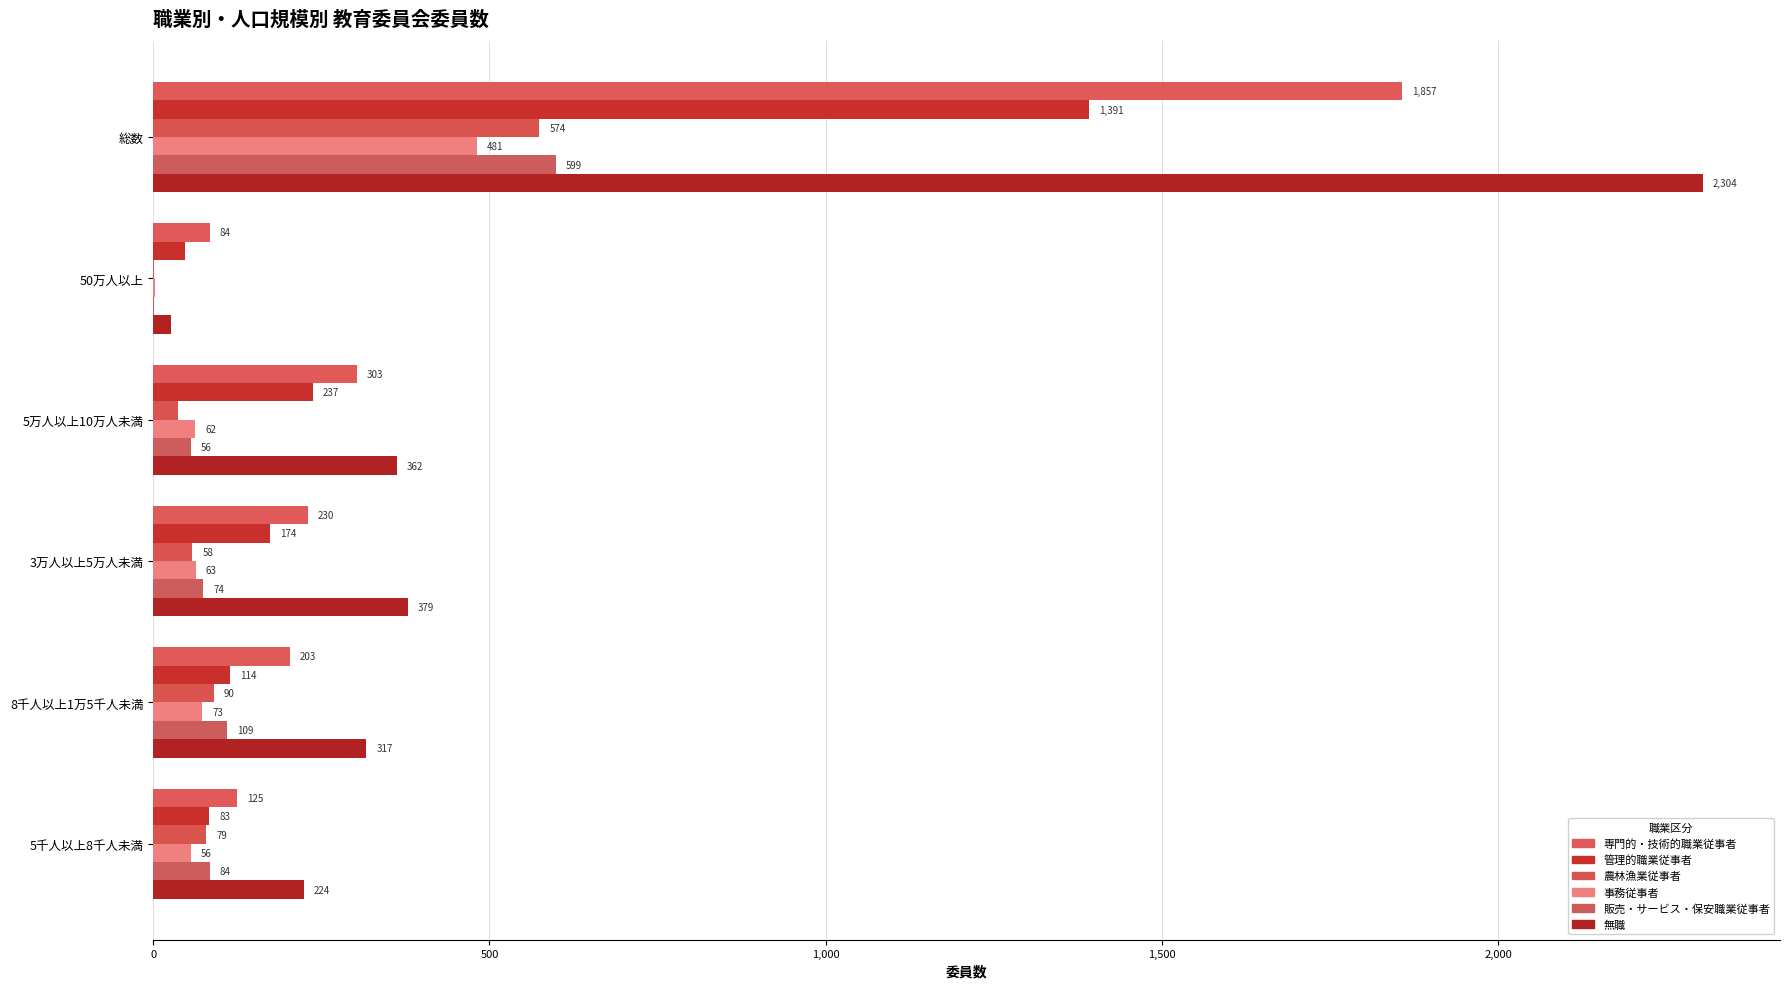

What is the value of the 管理的職業従事者 bar at the 6th from the left?

83